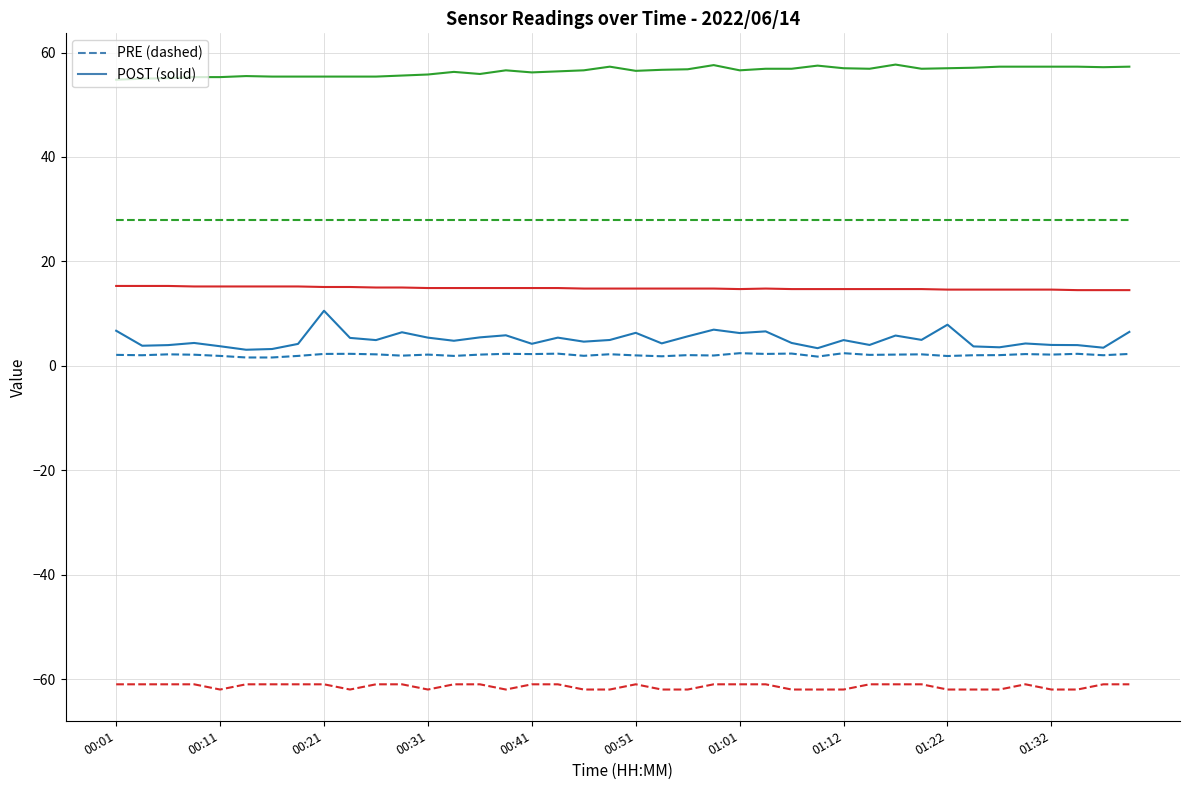

What is the smallest value displayed?

-62.0